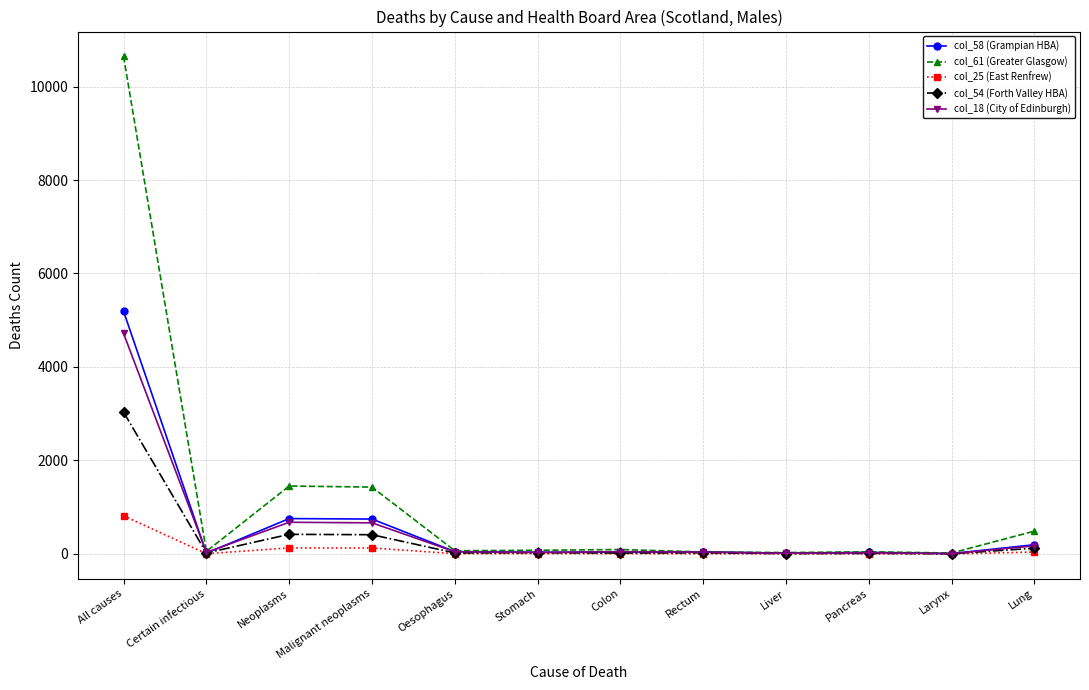

Where is the first local minimum for col_58 (Grampian HBA)?

Certain infectious